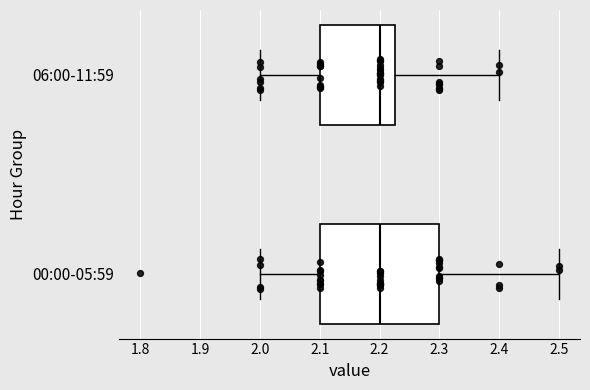

Reading bottom to top, read every box against the x-axis: the position of its median line, the range the box covers, and the ends of its whiskers. The values are not printed on the chart, so give them approximately, as read against the axis.

00:00-05:59: median 2.20, box 2.10 to 2.30, whiskers 2.00 to 2.50
06:00-11:59: median 2.20, box 2.10 to 2.23, whiskers 2.00 to 2.40